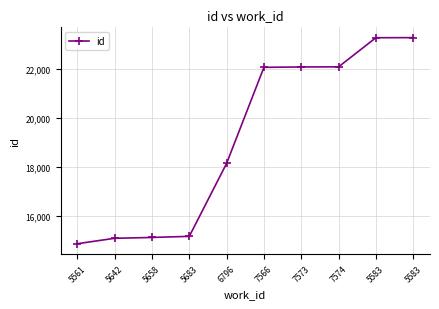

Which category has the highest value across all series?

5583